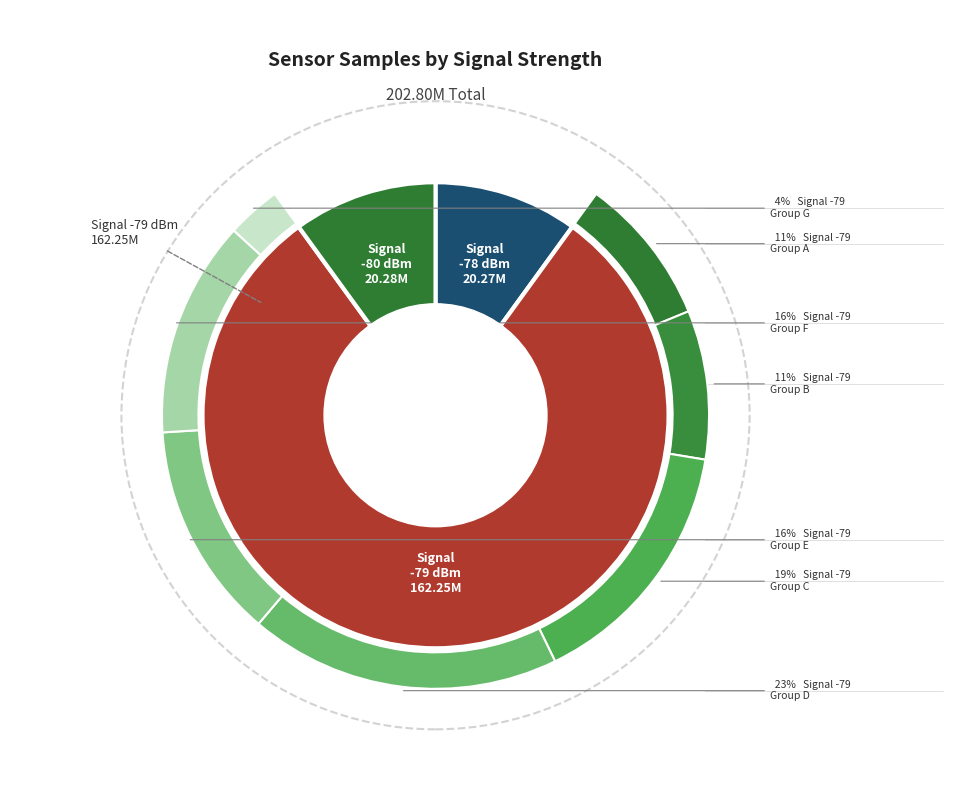

True or false: 31 accounts for 1% of the total.

False